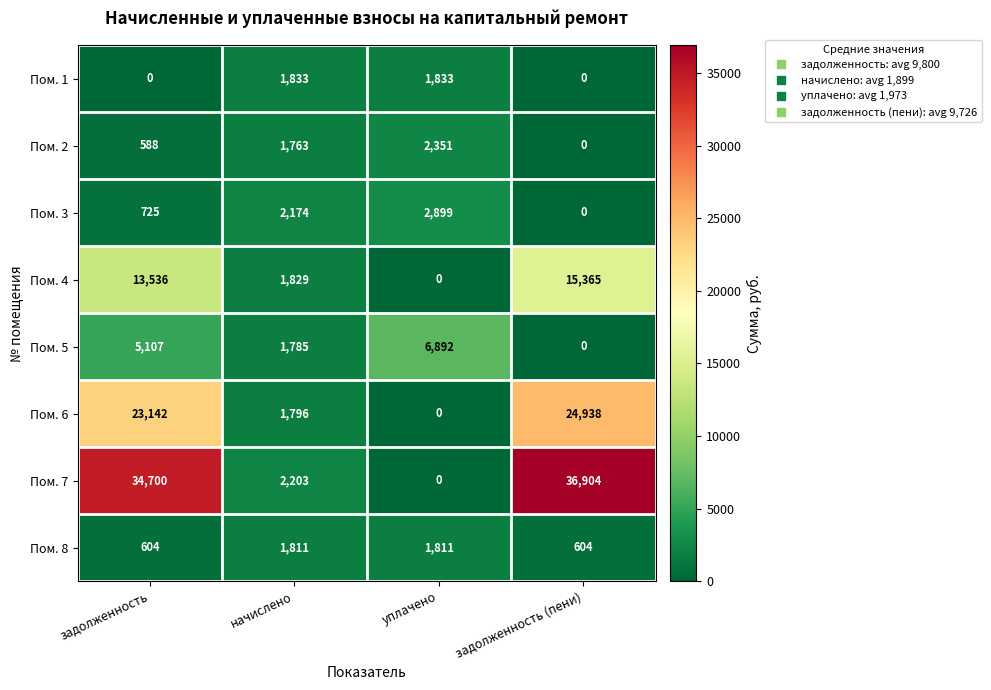

What is the highest value of the Пом. 6 series?

24938